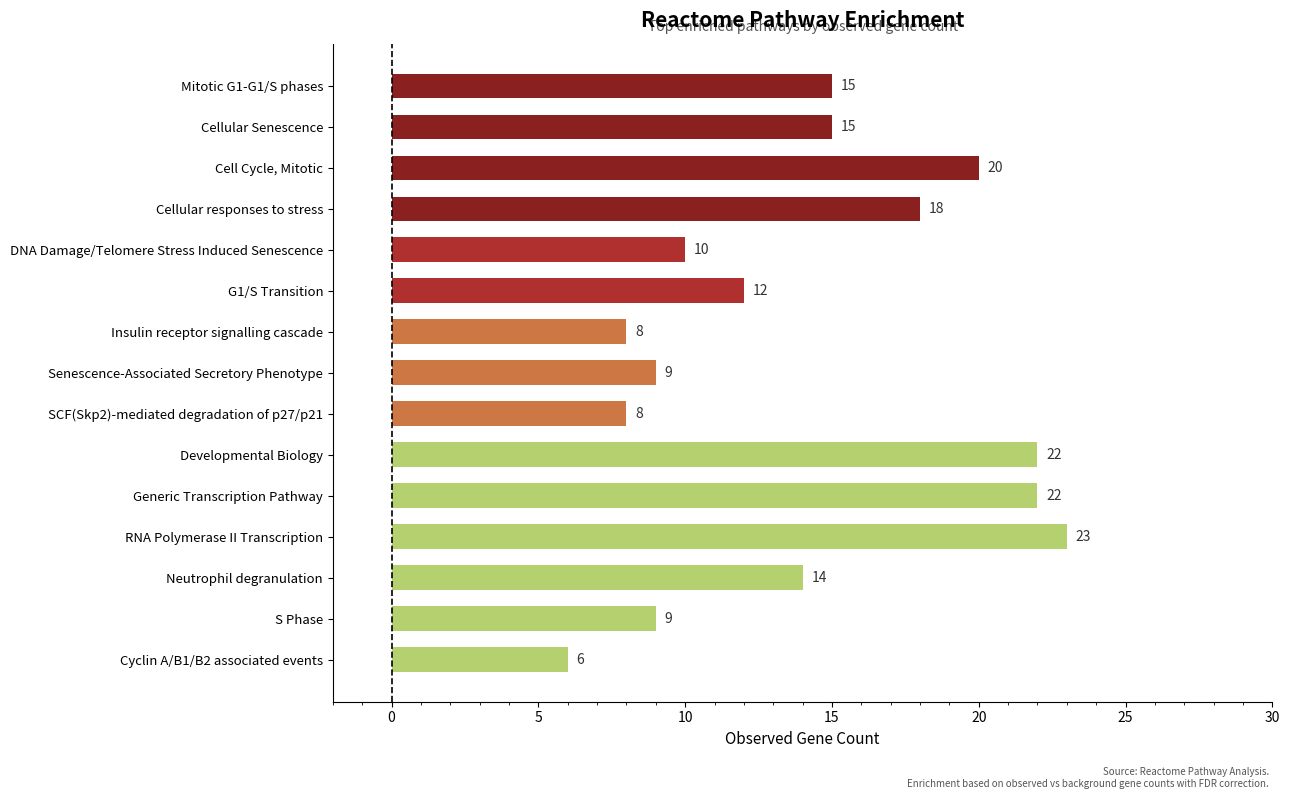

What is the difference between the values at Generic Transcription Pathway and Neutrophil degranulation?

8